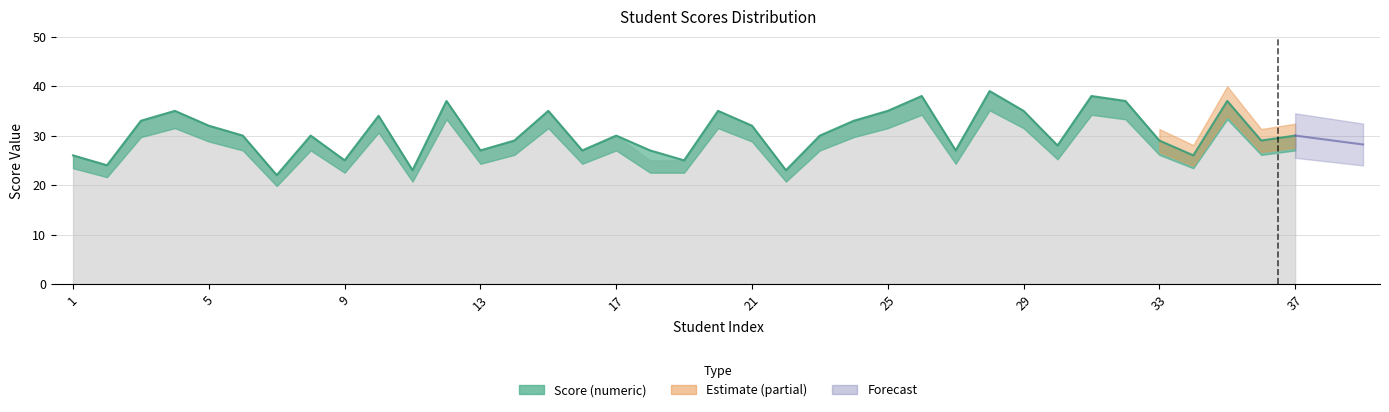

At which category does the chart reach its peak across all series?

28